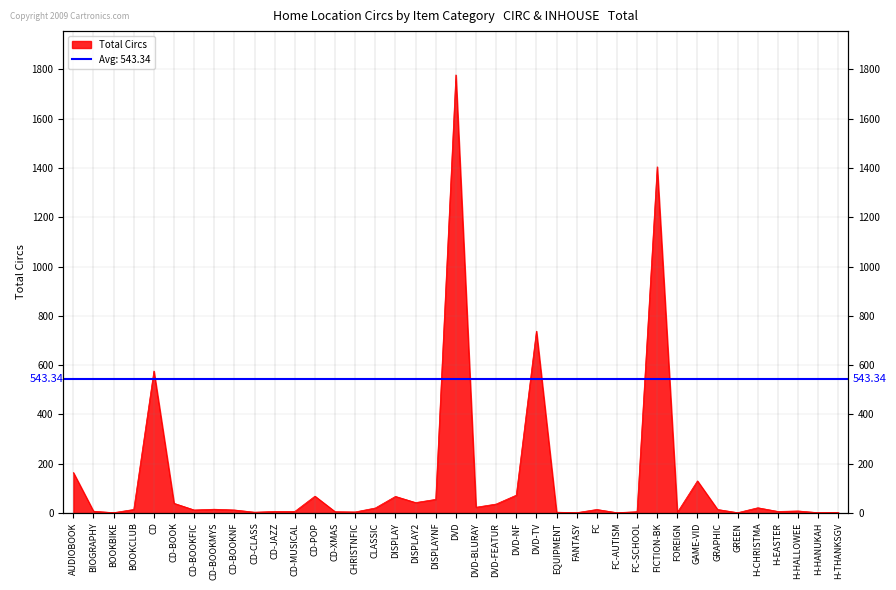

At which category does the data reach its first local valley?

BOOKBIKE